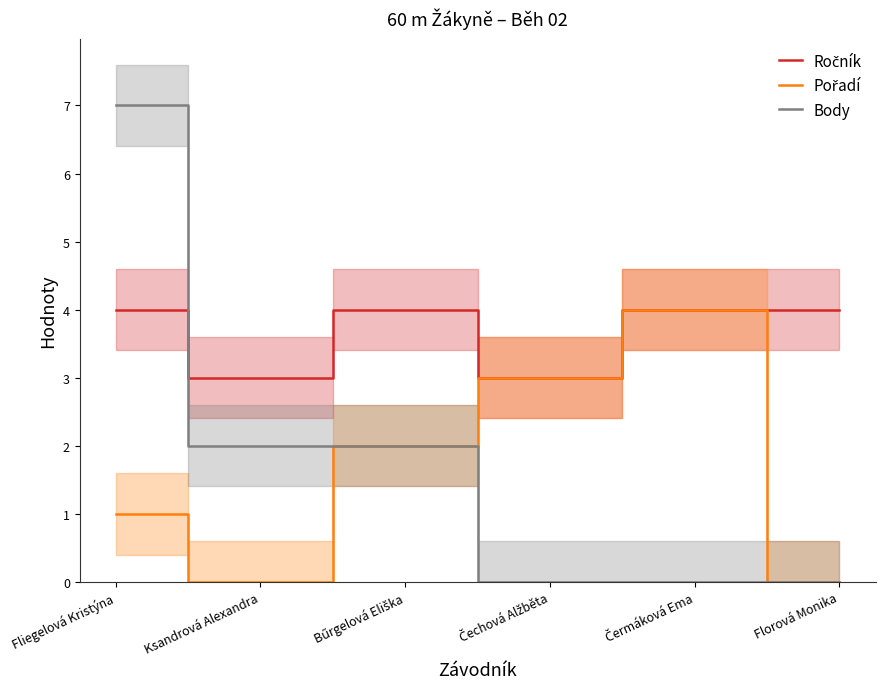

True or false: Ročník has a value of 4 at Čermáková Ema.

True